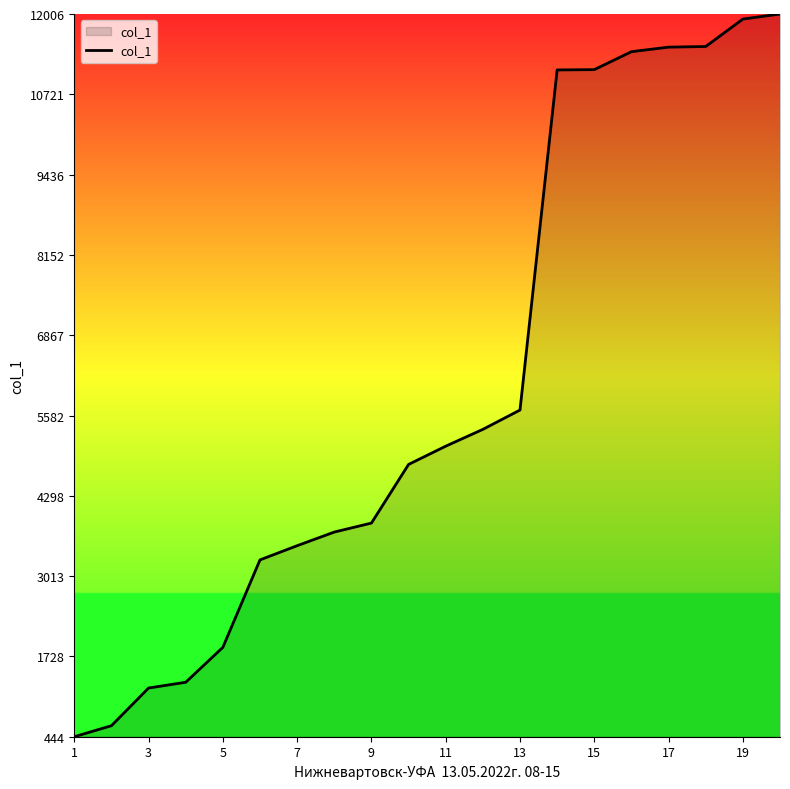

What is the difference between the maximum and minimum values?

11562